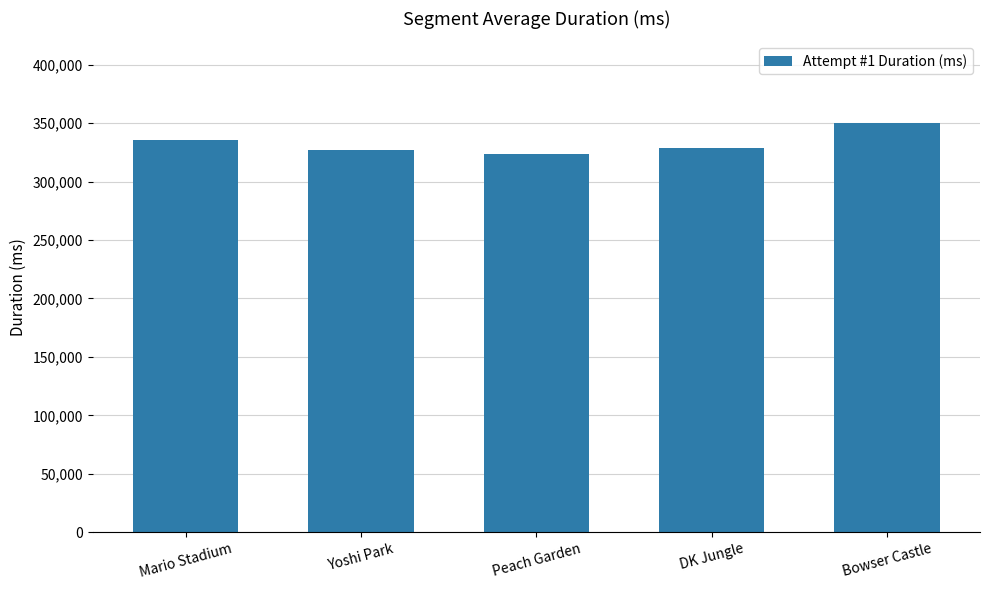

Is it true that the value at DK Jungle is 328590?

True